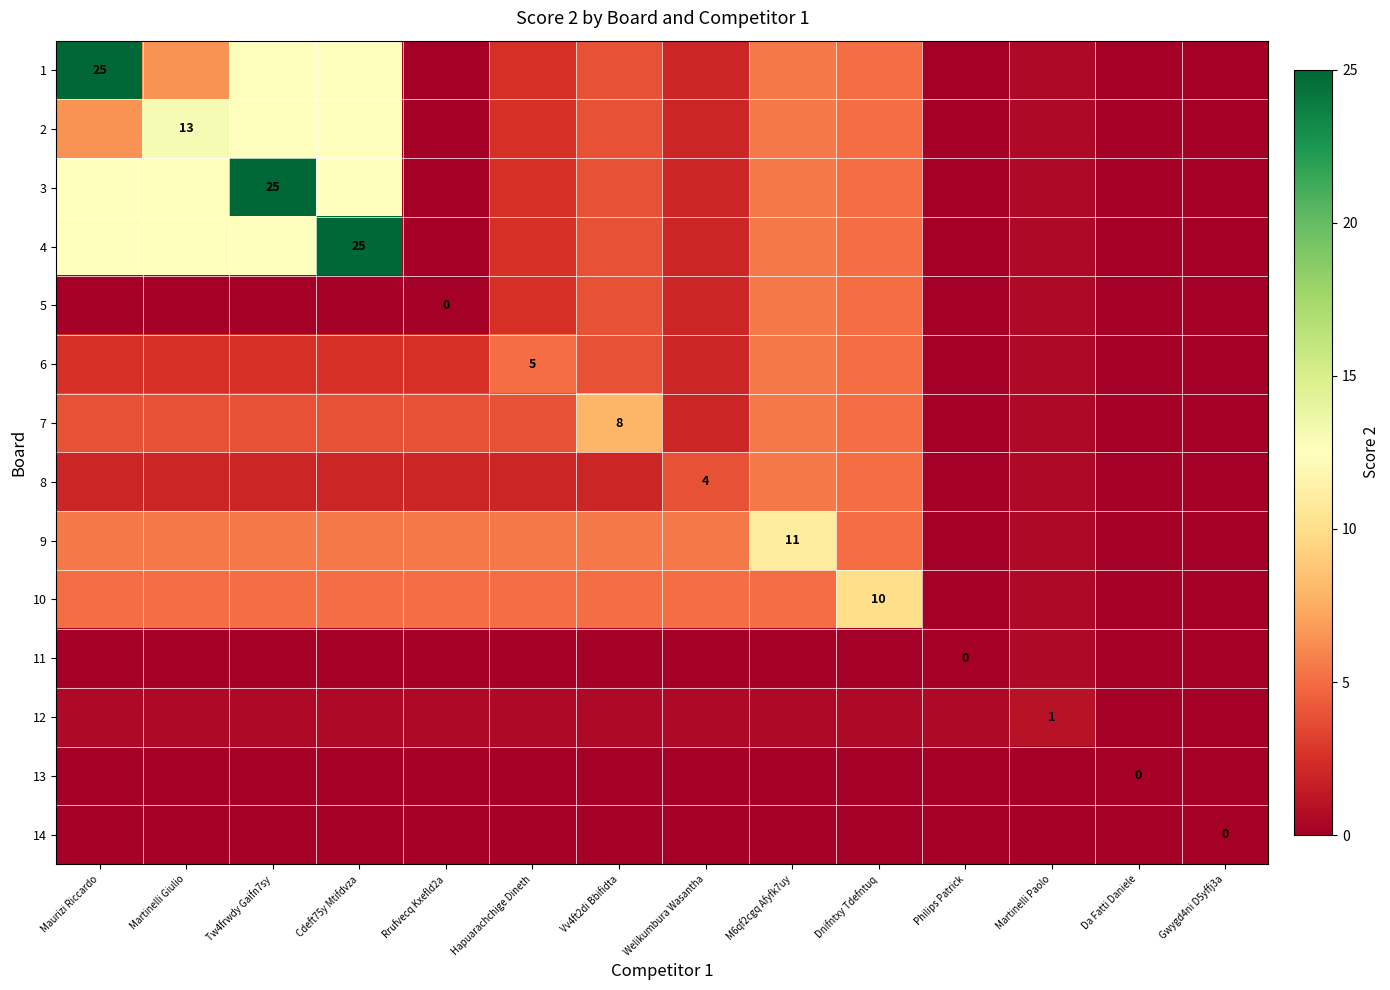

Is it true that 9 equals 11.0 at M6qf2cgq Afyfk7uy?

True